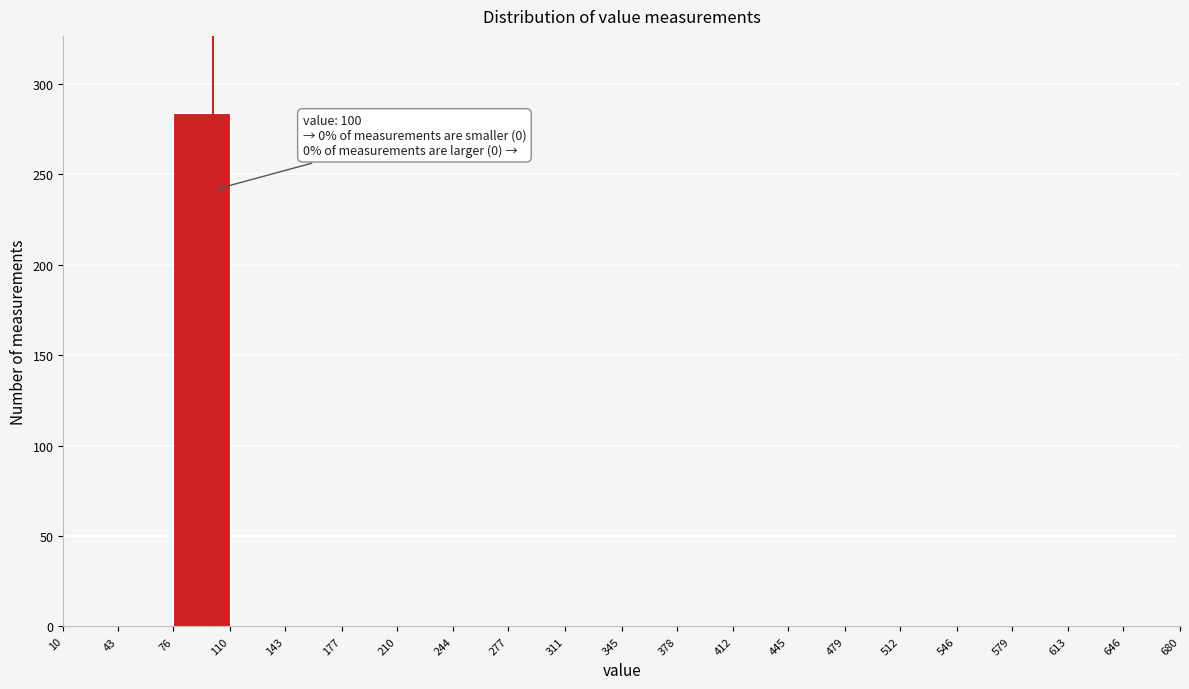

Which range on the x-axis has the tallest bar?

76 to 110